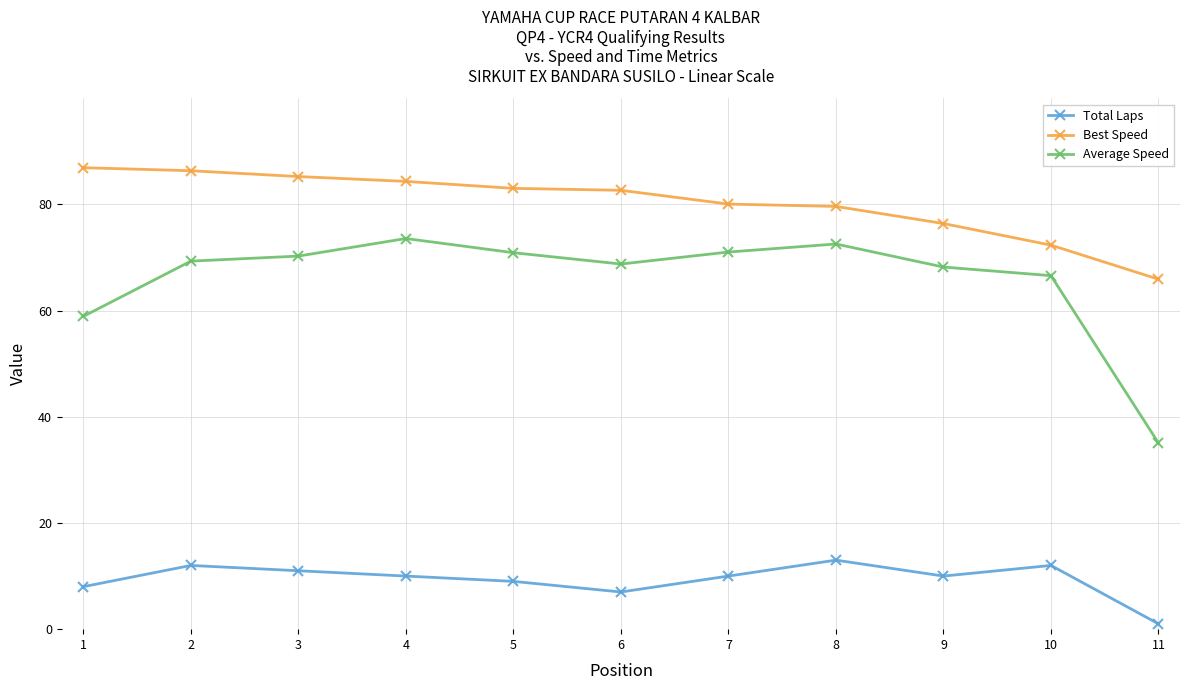

True or false: Total Laps and Best Speed cross at least once.

False